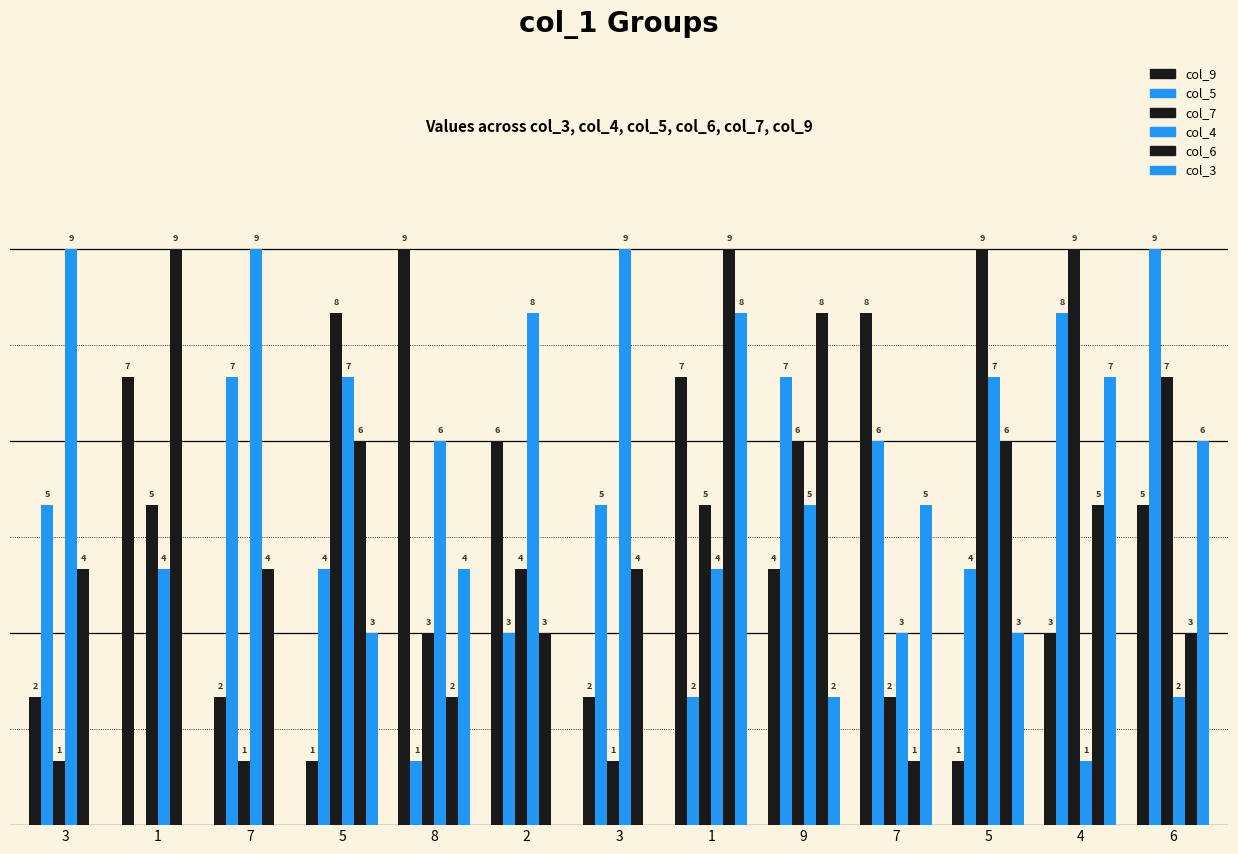

Is it true that col_4 equals 5 at 5?

False